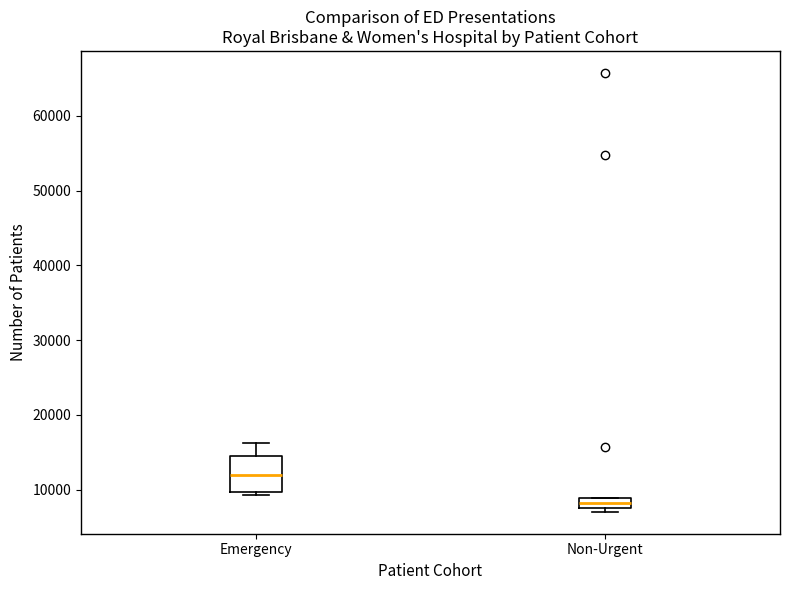

Which box has the highest median line?

Emergency